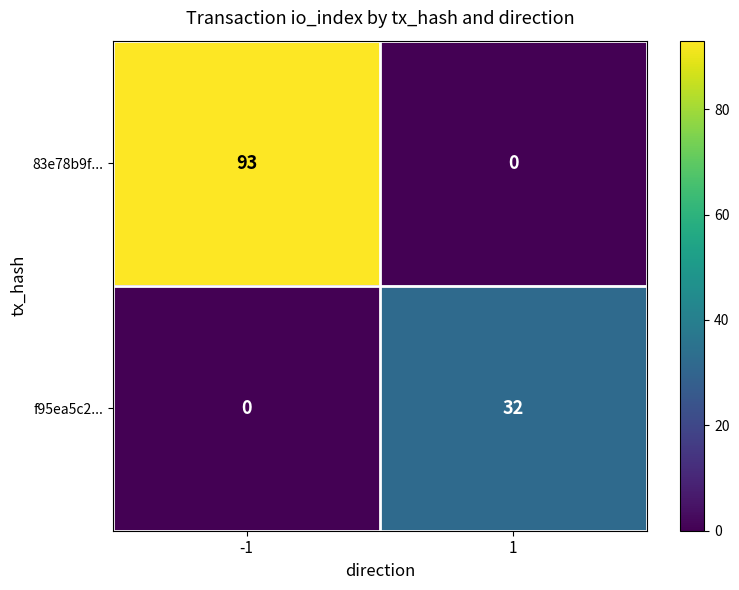

At which category is the sum across all series the highest?

-1